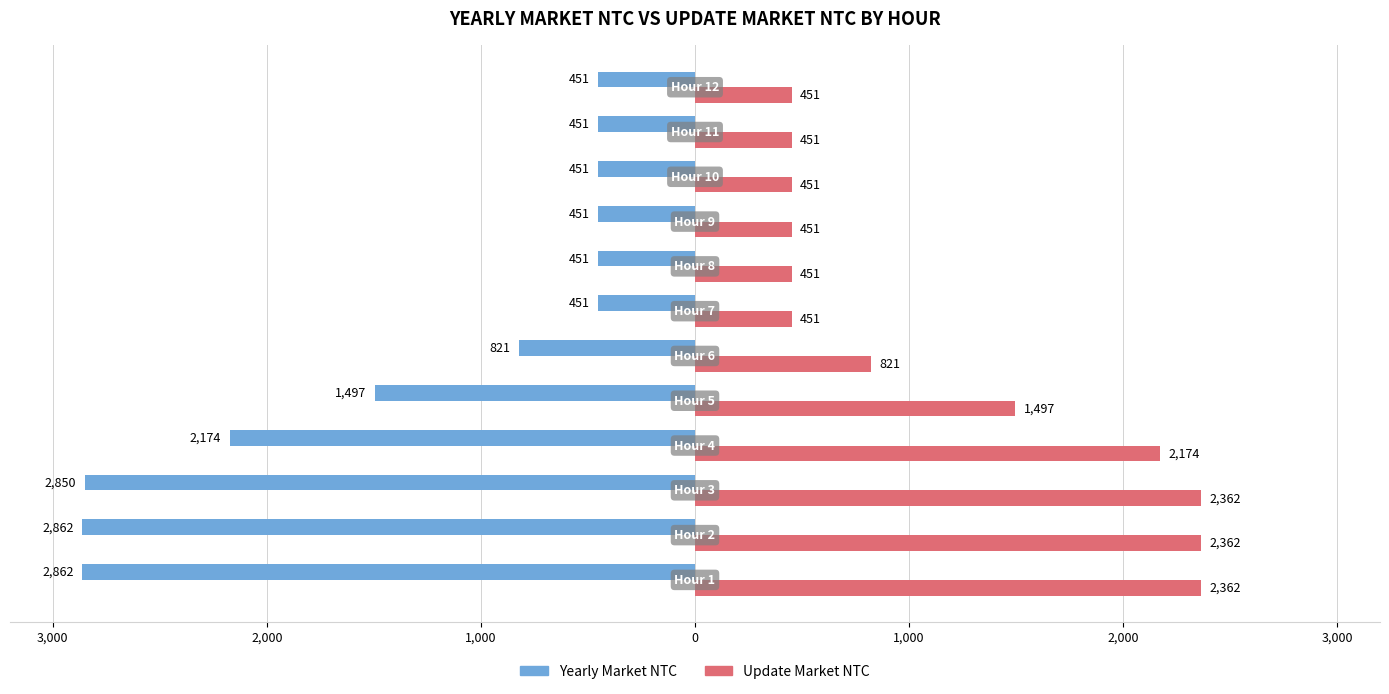

What is the difference between the maximum and minimum values in the Yearly Market NTC series?

2411